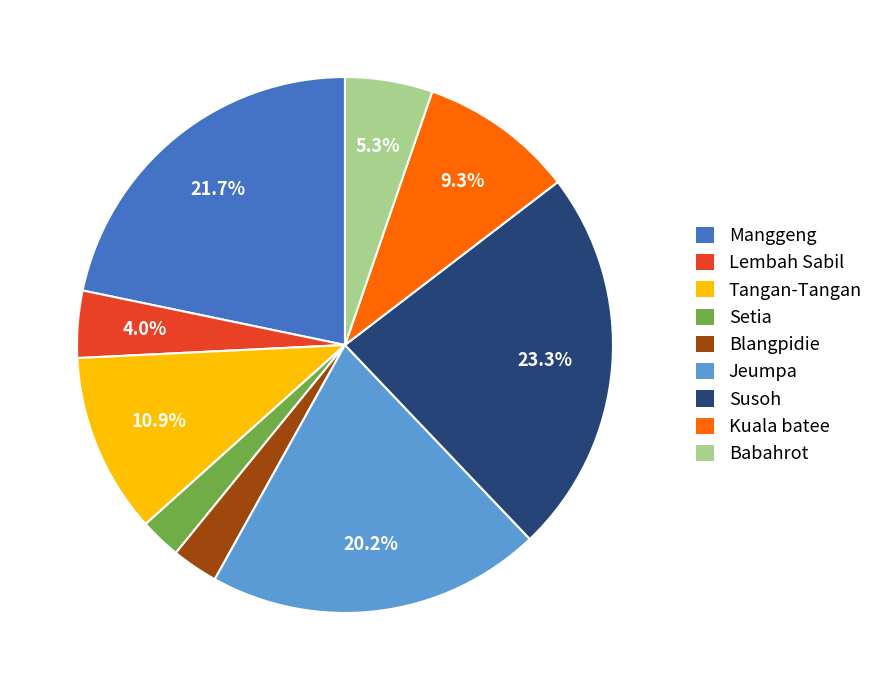

Between Manggeng and Jeumpa, which is larger?

Manggeng